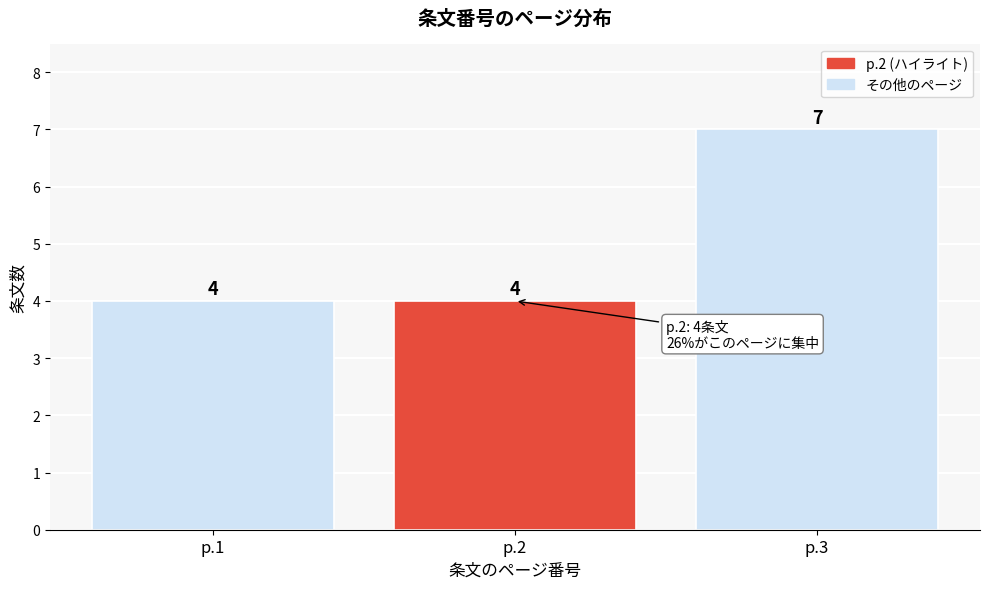

Reading left to right, what are all the values shown in this chart?

4	4	7